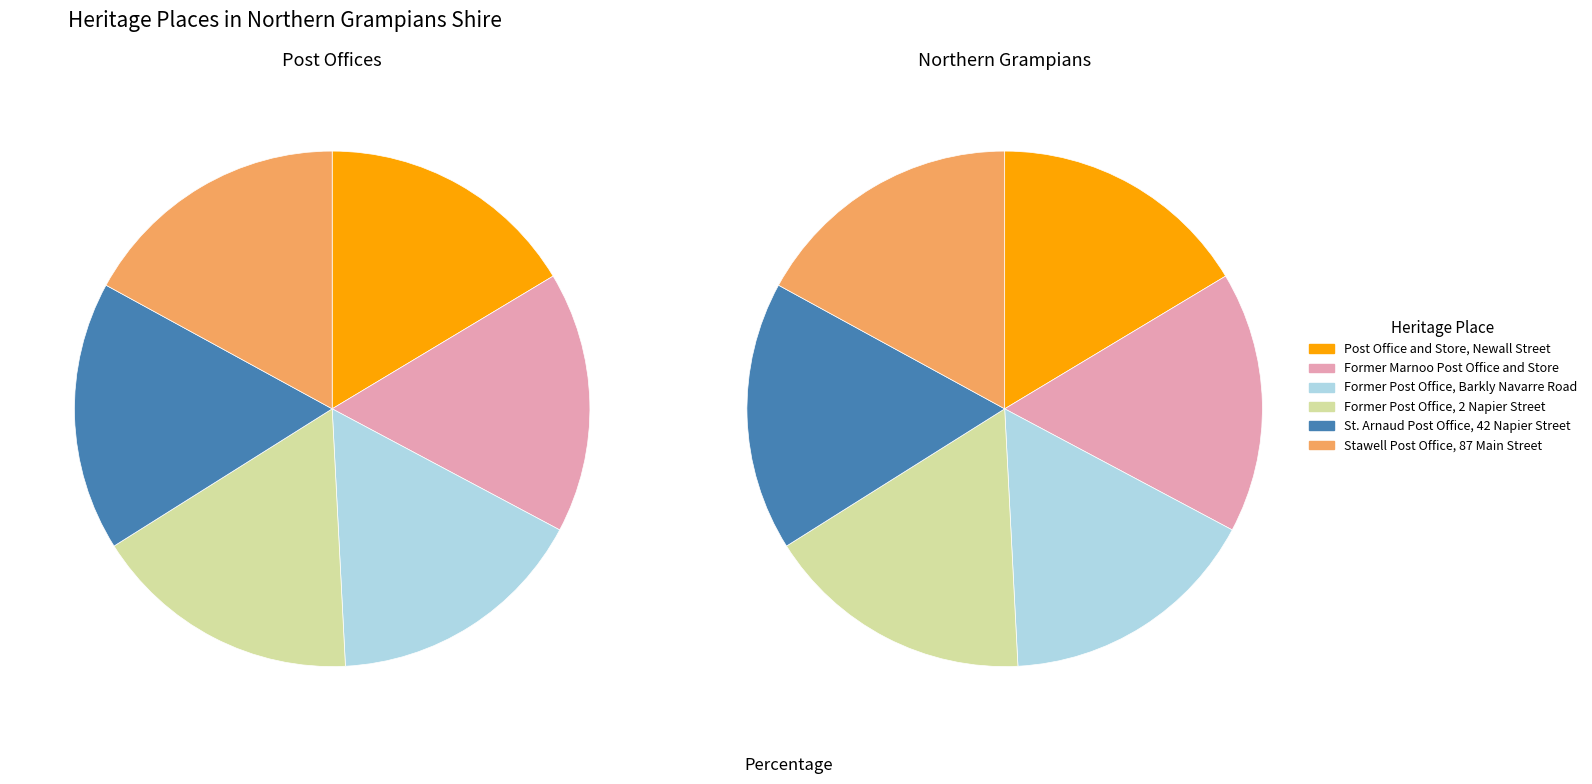

To the nearest percent, what is the combined percentage of Former Marnoo Post Office and Store and Former Post Office, 2 Napier Street?

33%